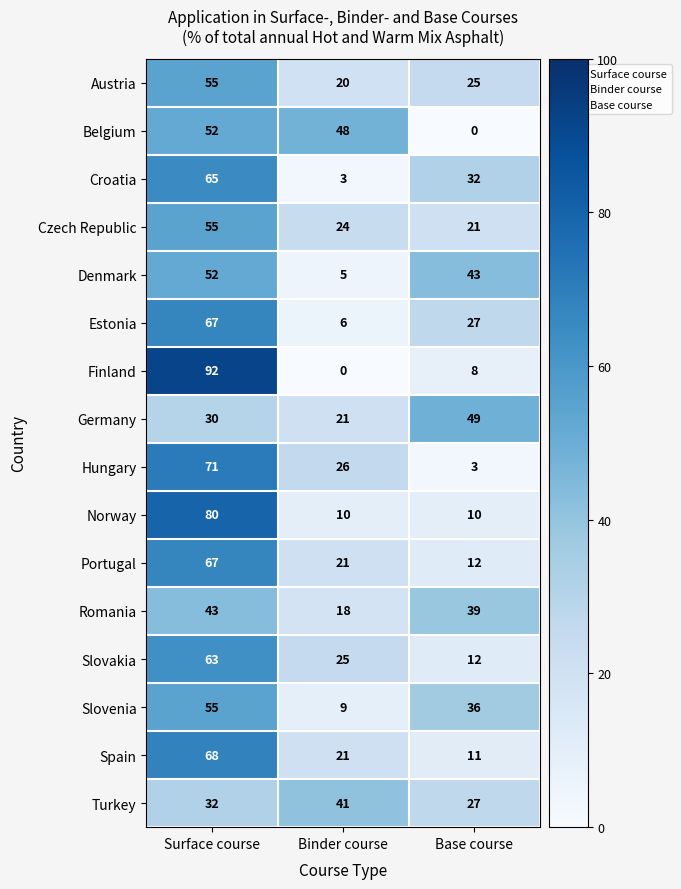

Is it true that Hungary equals 26 at Binder course?

True